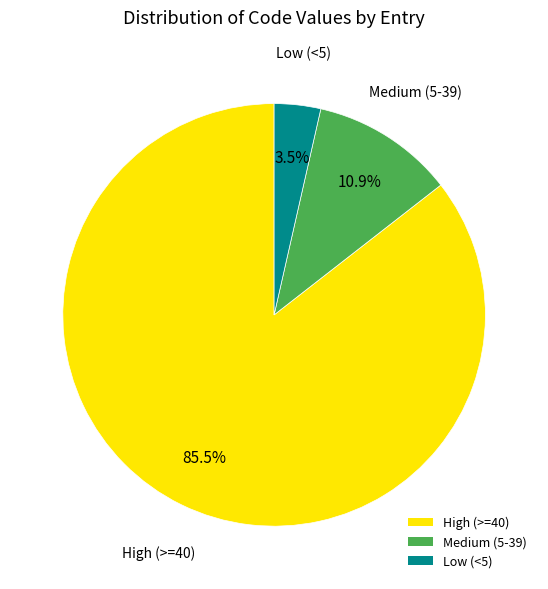

Count the number of slices in the pie.

3